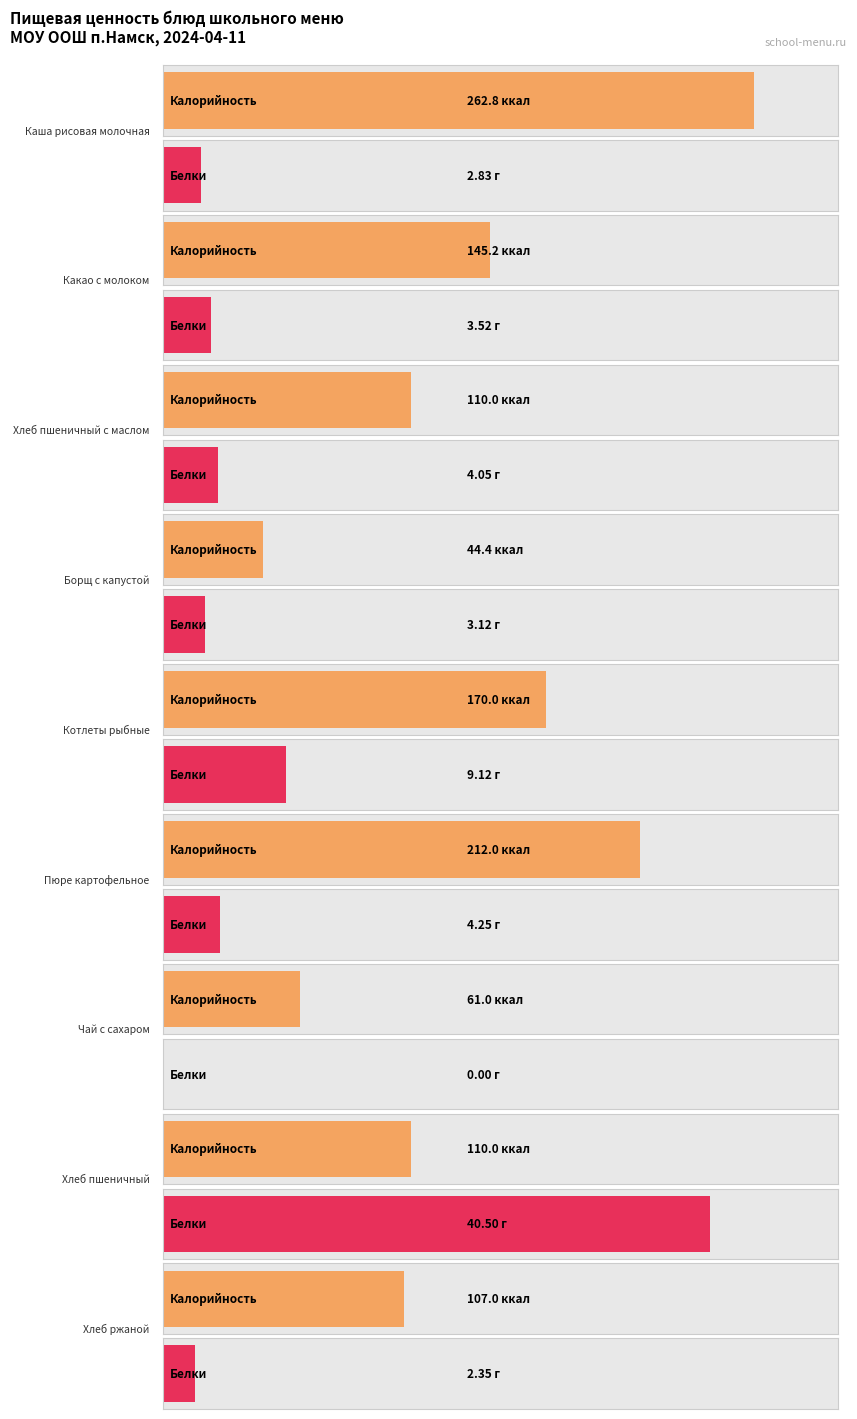

At which category is the sum across all series the highest?

Каша рисовая молочная